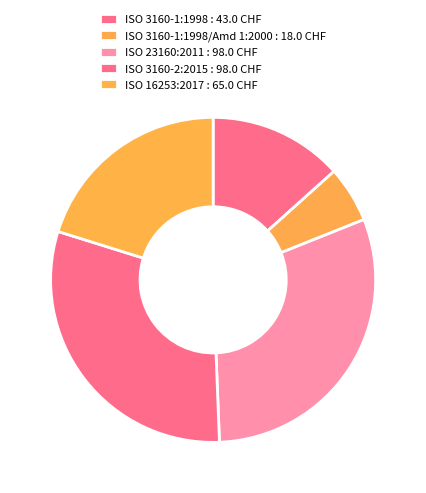

How many segments does this pie chart have?

5